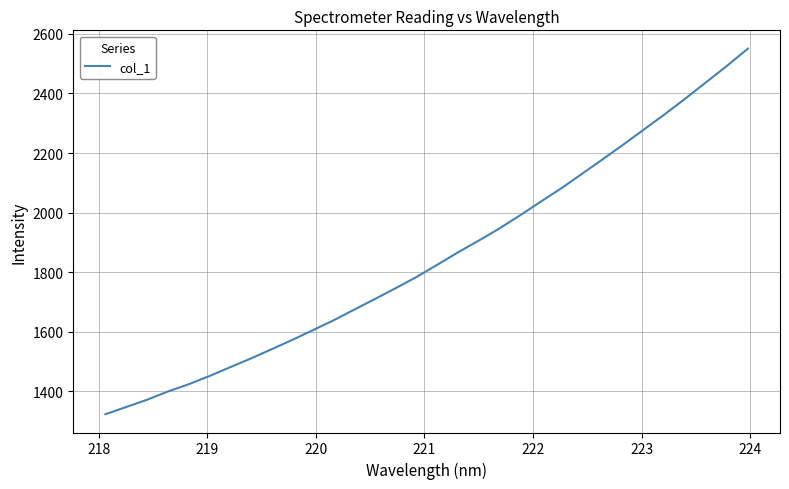

What is the minimum value shown in the chart?

1323.6